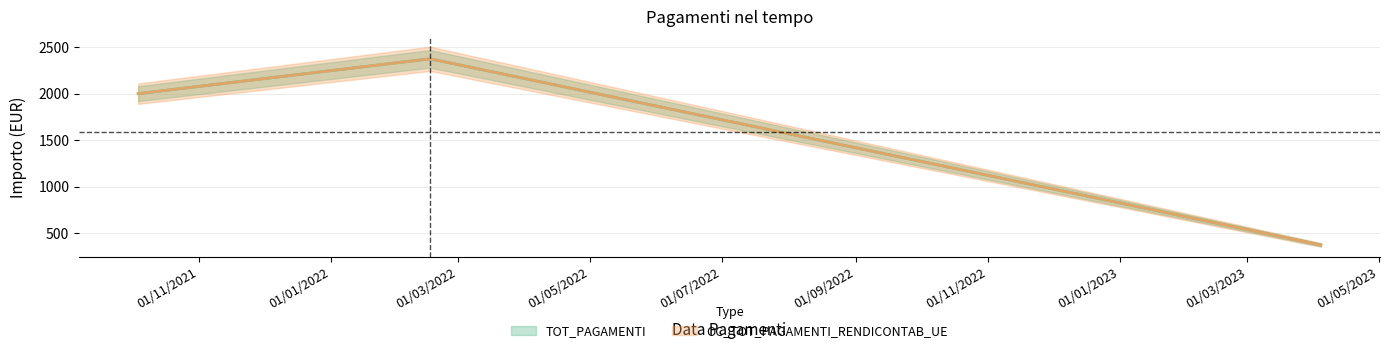

Which category has the highest value across all series?

16/02/2022